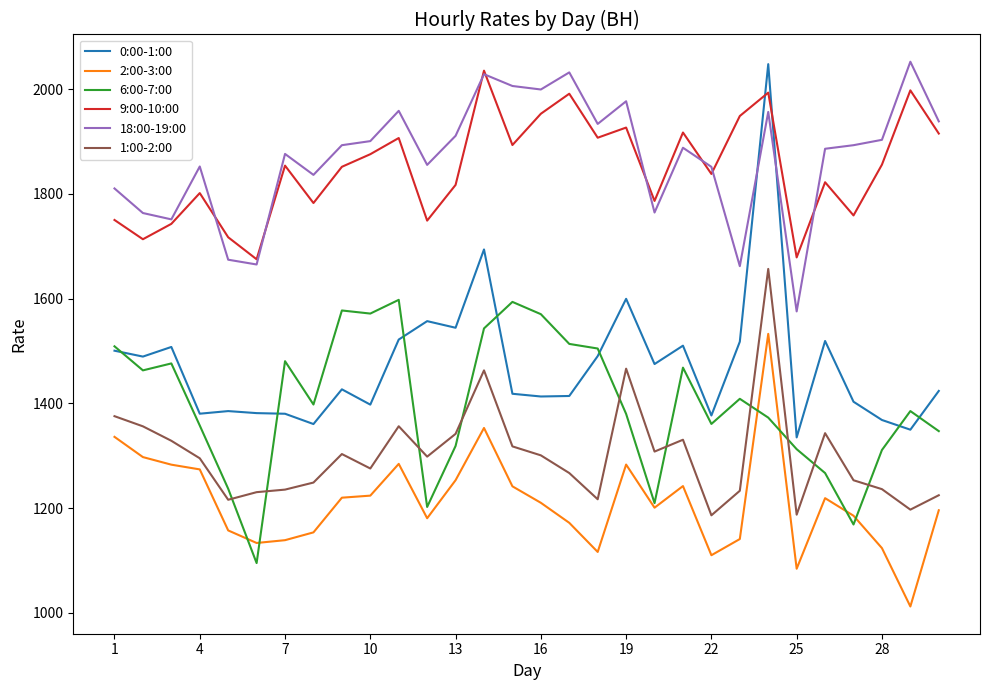

What is the highest value of the 18:00-19:00 series?

2052.1